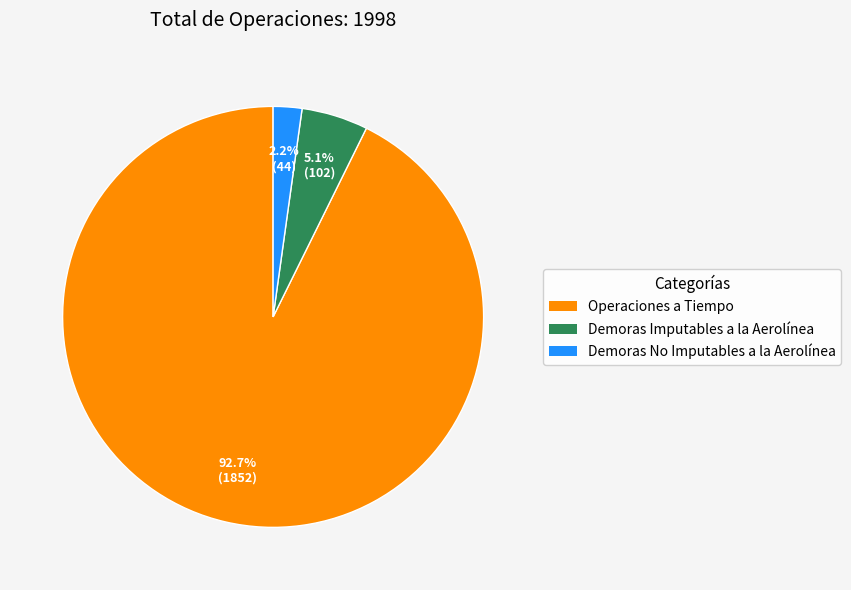

Count the number of slices in the pie.

3